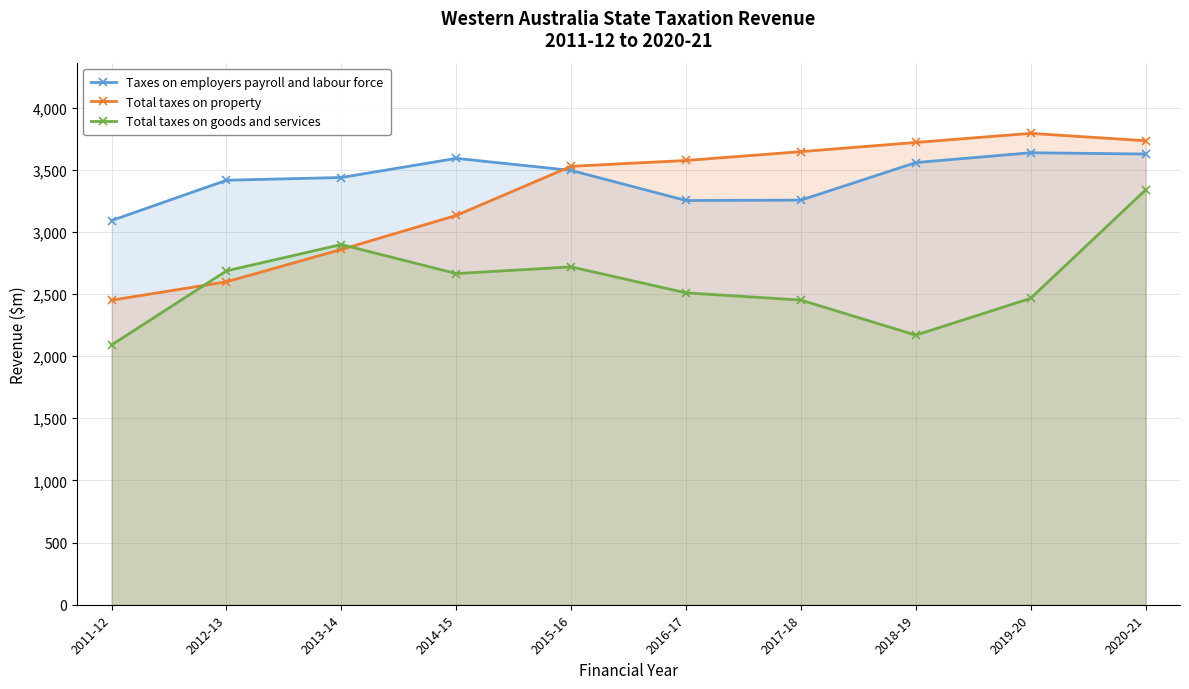

List the series in order of their overall mean, lowest first.

Total taxes on goods and services, Total taxes on property, Taxes on employers payroll and labour force